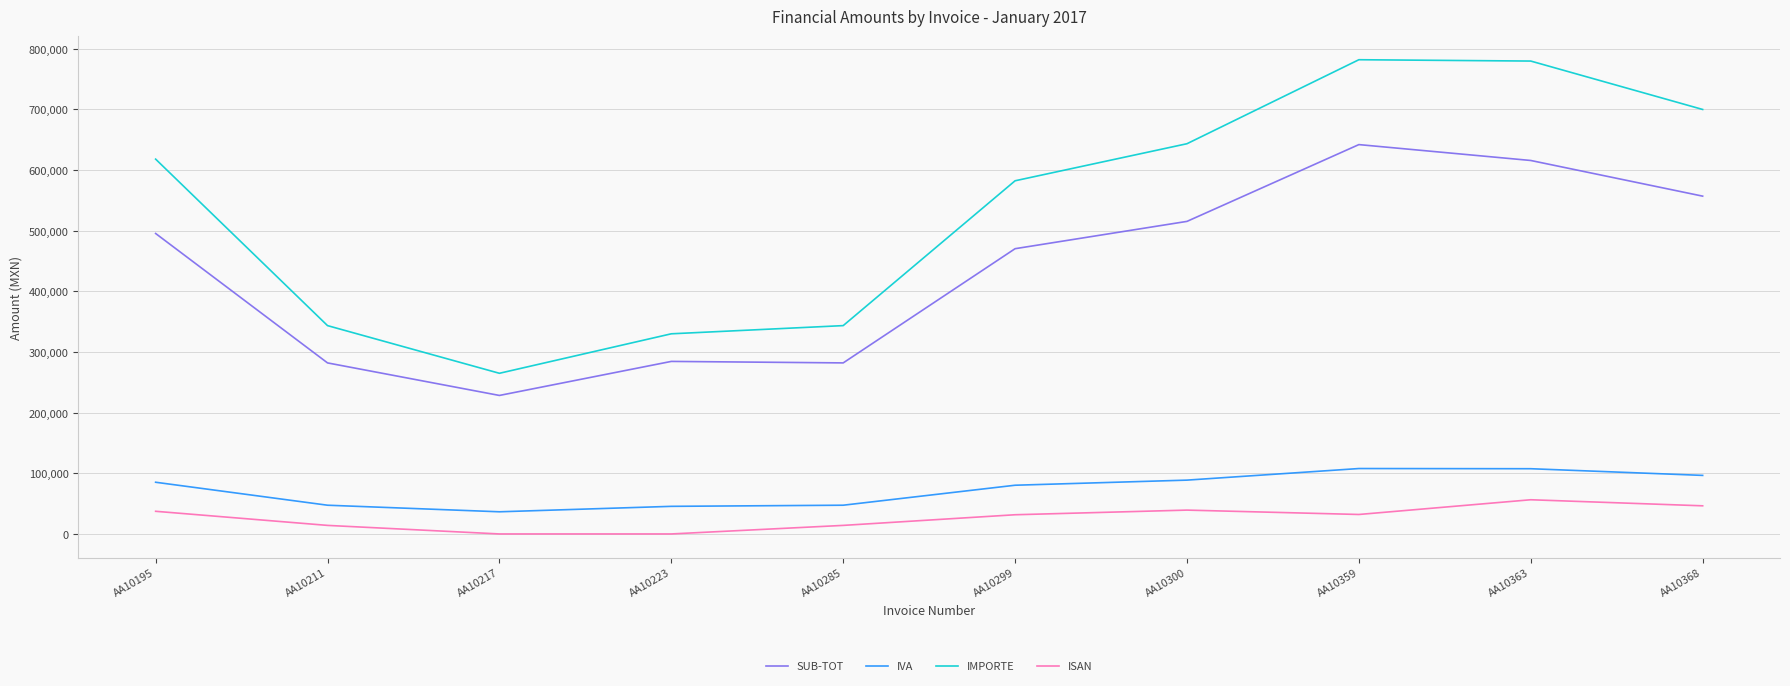

List the series in order of their peak value, lowest first.

ISAN, IVA, SUB-TOT, IMPORTE